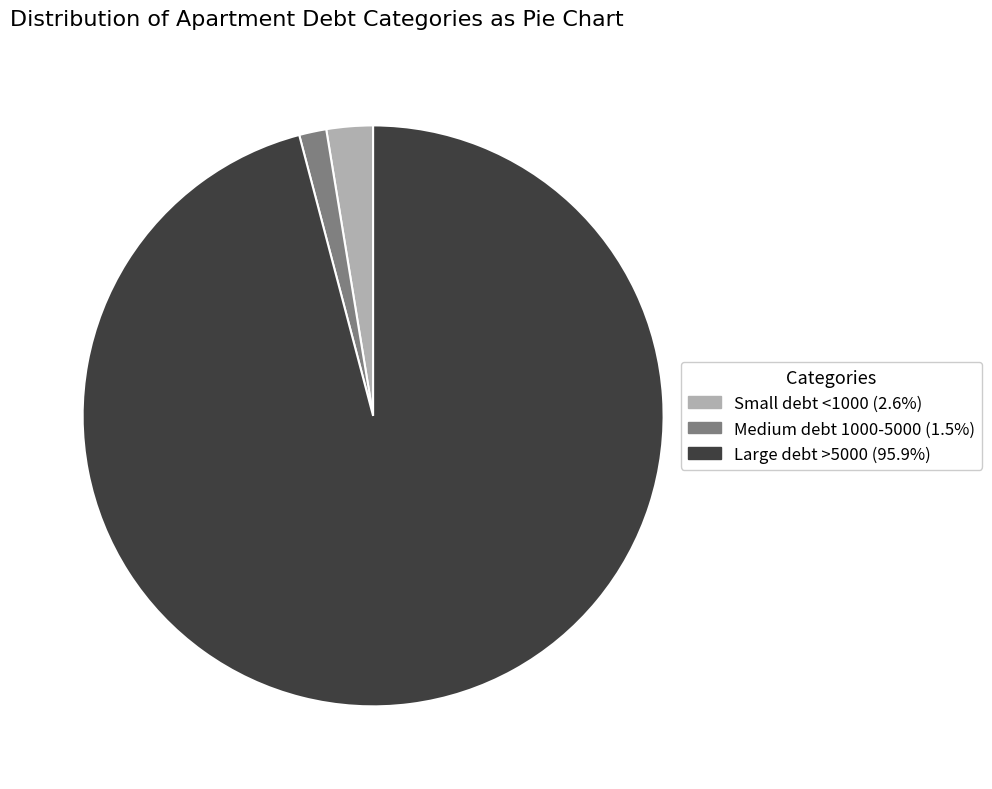

How many segments does this pie chart have?

3